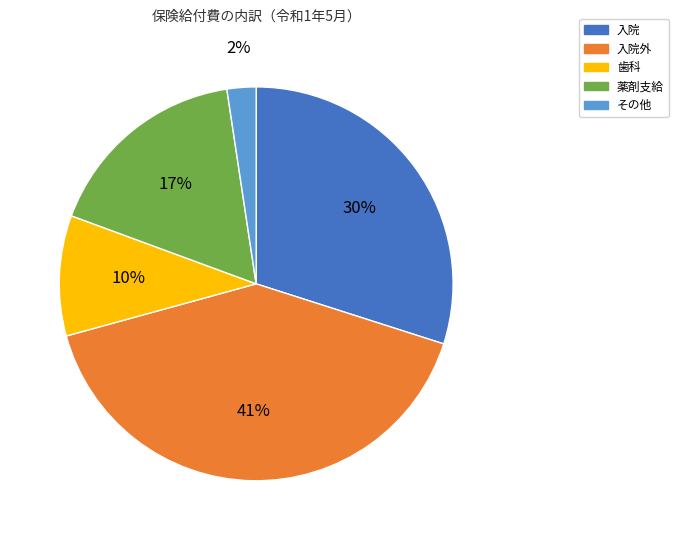

Between 入院外 and 薬剤支給, which is larger?

入院外